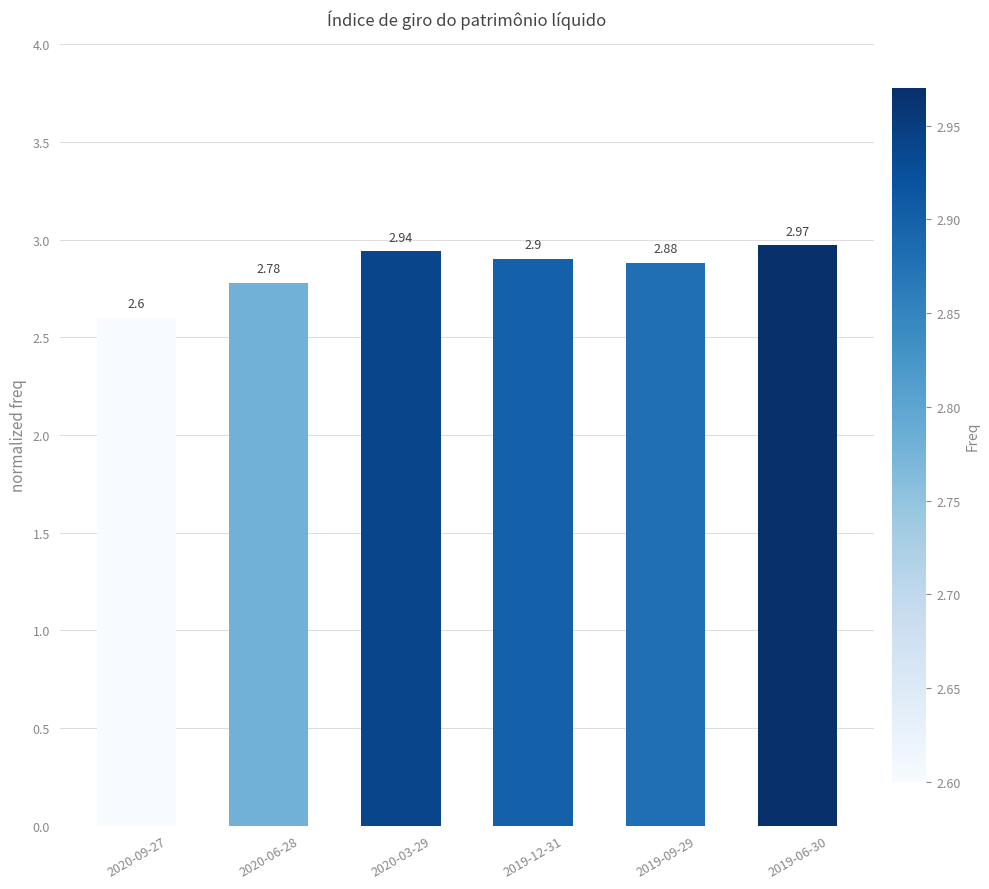

Does the chart contain any negative values?

No